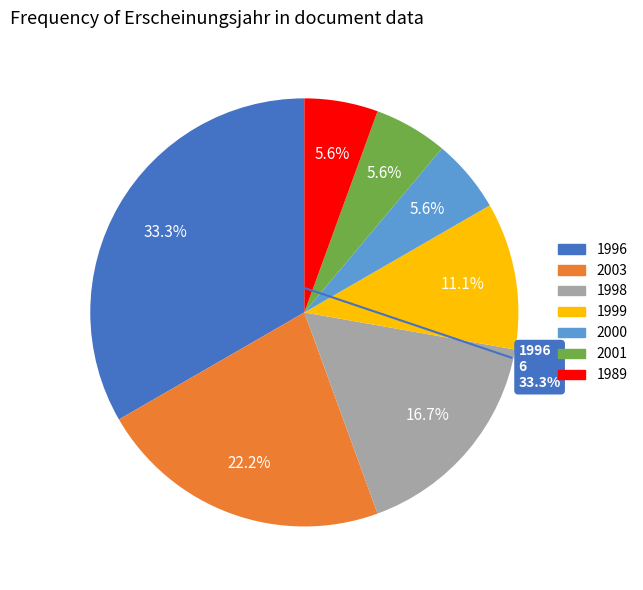

True or false: 1989 accounts for 13% of the total.

False